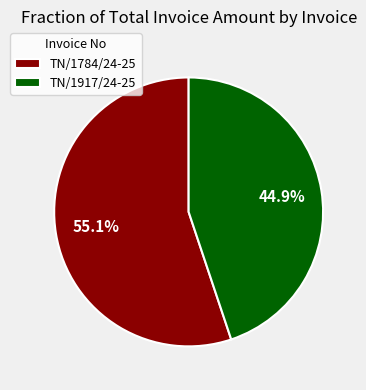

How many slices are in this pie chart?

2